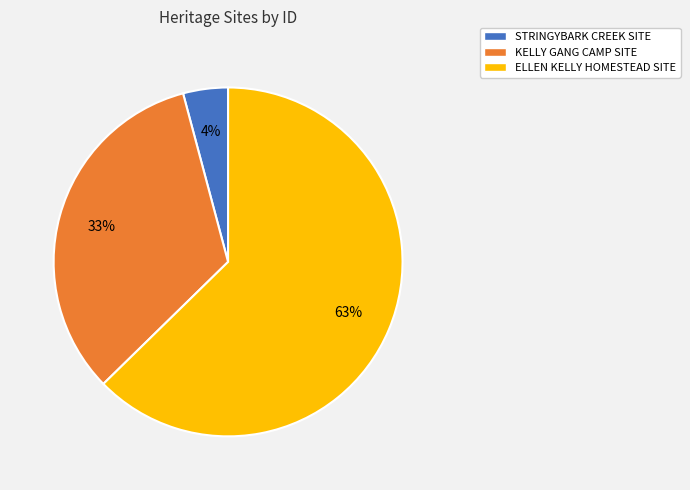

What percentage is the STRINGYBARK CREEK SITE slice, to the nearest percent?

4%